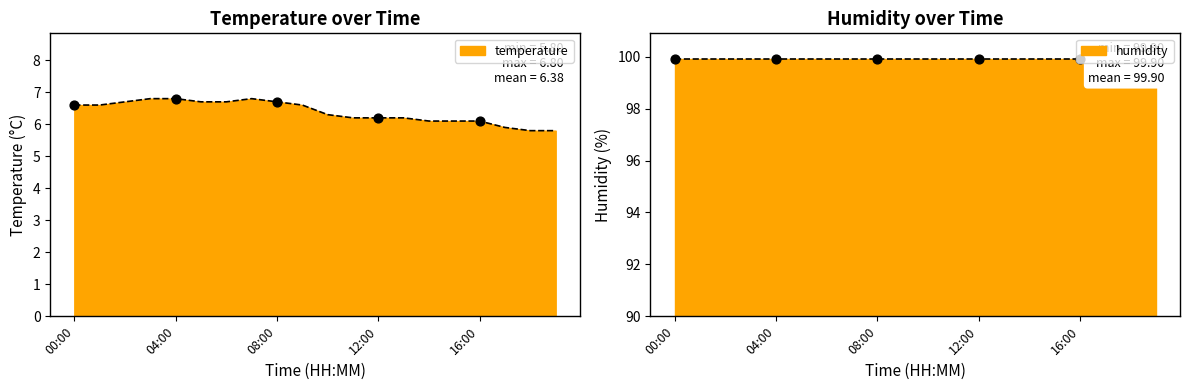

Between 01:00 and 13:00, which is larger?

01:00